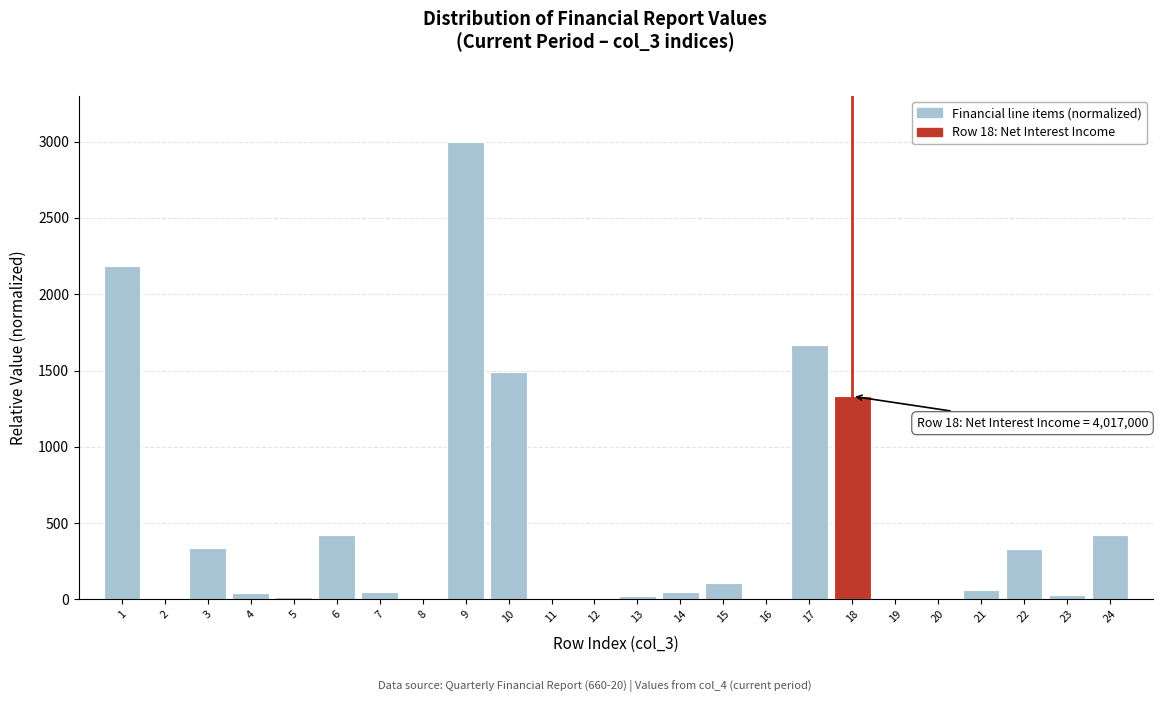

What is the greatest value displayed?

3000.0